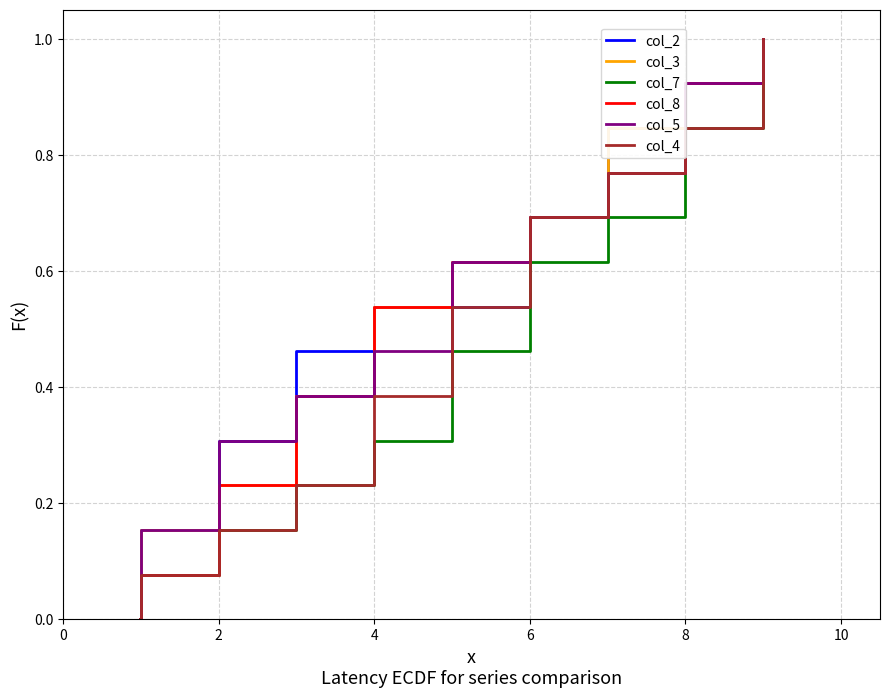

Reading left to right, transcribe all the data shown in this chart.

col_2: 0.0	0.1	0.2	0.2	0.3	0.4	0.5	0.5	0.6	0.7	0.8	0.8	0.9	1.0
col_3: 0.0	0.1	0.2	0.2	0.3	0.4	0.5	0.5	0.6	0.7	0.8	0.8	0.9	1.0
col_7: 0.0	0.1	0.2	0.2	0.3	0.4	0.5	0.5	0.6	0.7	0.8	0.8	0.9	1.0
col_8: 0.0	0.1	0.2	0.2	0.3	0.4	0.5	0.5	0.6	0.7	0.8	0.8	0.9	1.0
col_5: 0.0	0.1	0.2	0.2	0.3	0.4	0.5	0.5	0.6	0.7	0.8	0.8	0.9	1.0
col_4: 0.0	0.1	0.2	0.2	0.3	0.4	0.5	0.5	0.6	0.7	0.8	0.8	0.9	1.0